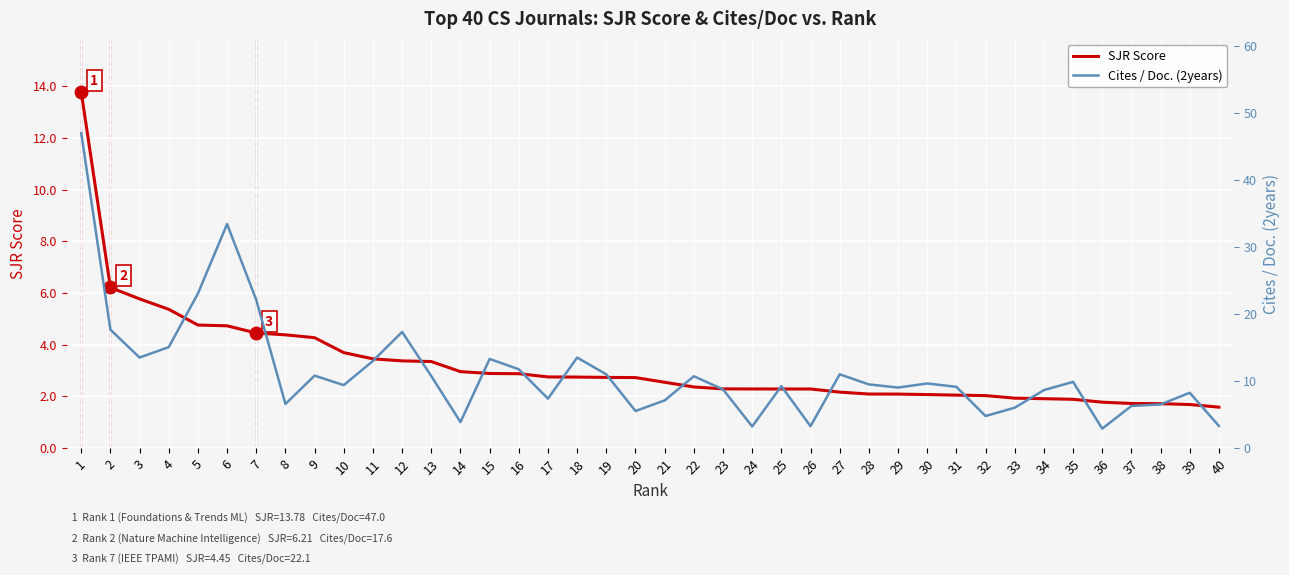

Does the chart display data point markers on the line(s)?

No